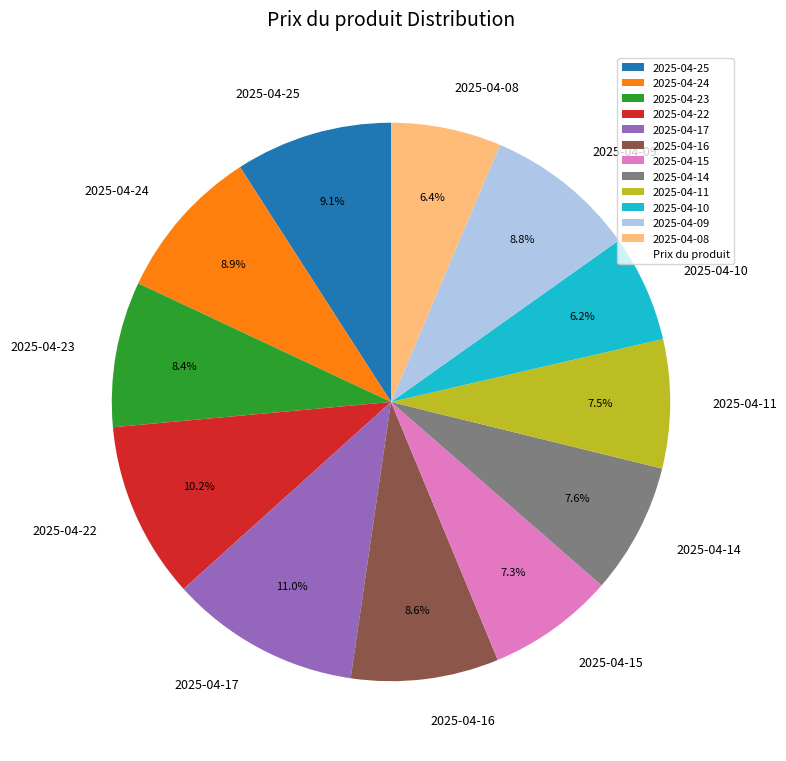

To the nearest percent, what is the difference between the 2025-04-23 and 2025-04-10 slice percentages?

2%